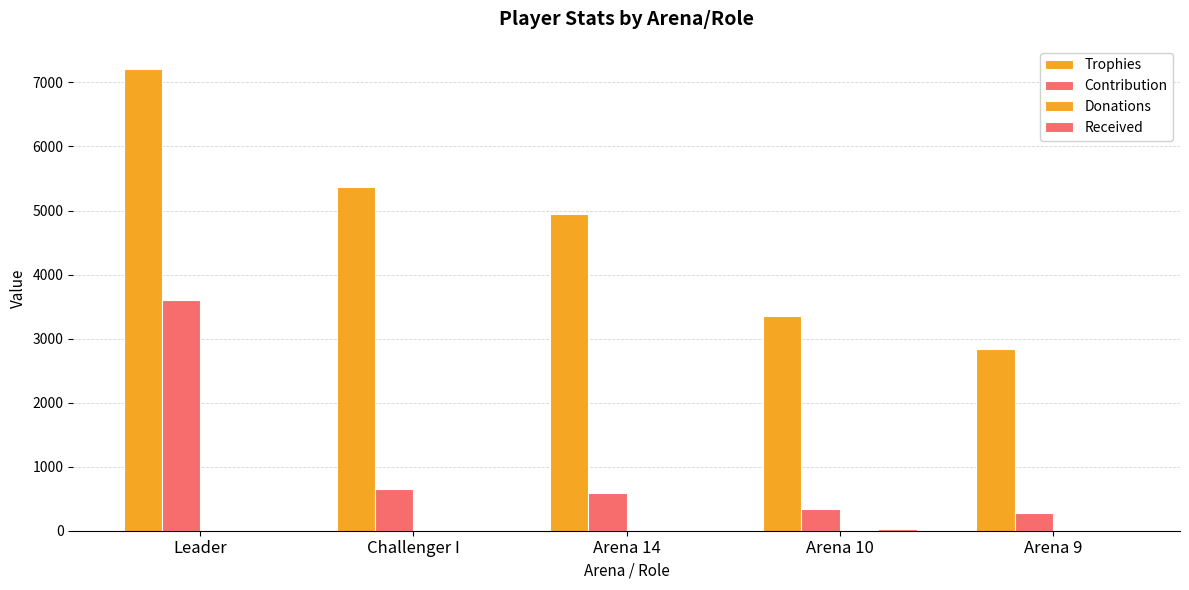

What is the maximum value for Contribution?

3605